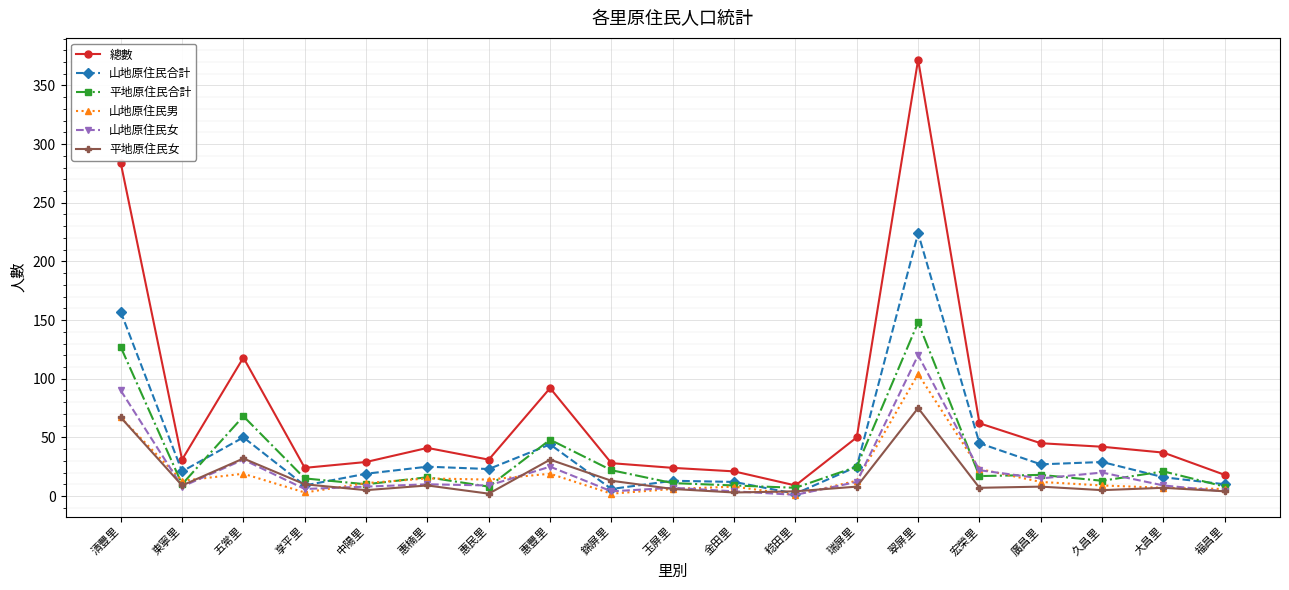

At which label is 山地原住民合計 closest to 113?

清豐里